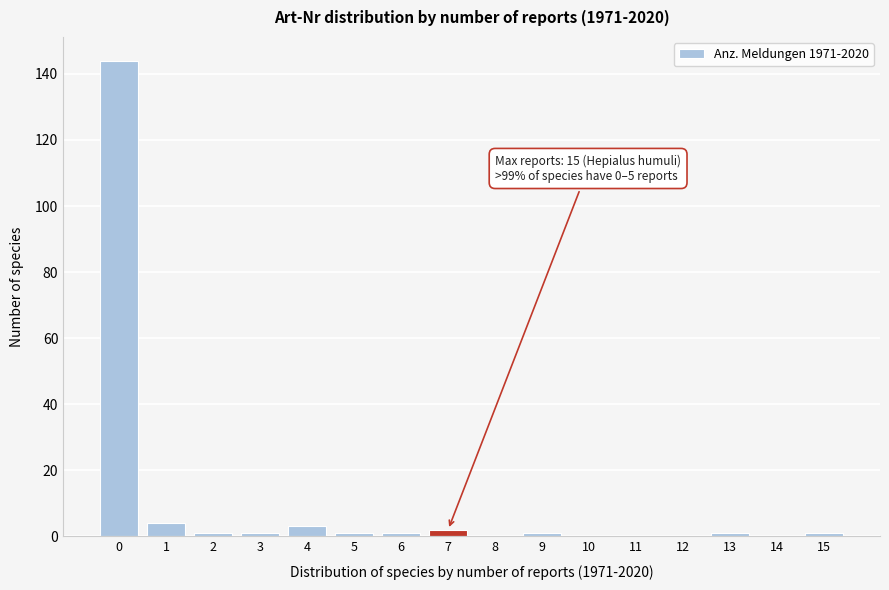

Reading left to right, extract all data points from this chart.

0=144	1=4	2=1	3=1	4=3	5=1	6=1	7=2	8=0	9=1	10=0	11=0	12=0	13=1	14=0	15=1